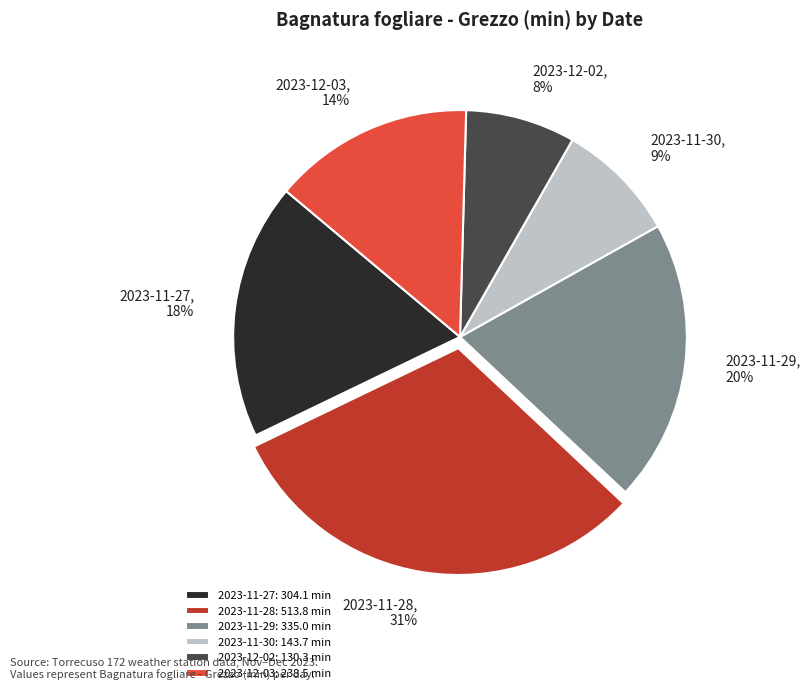

Is there a majority slice in this chart?

No